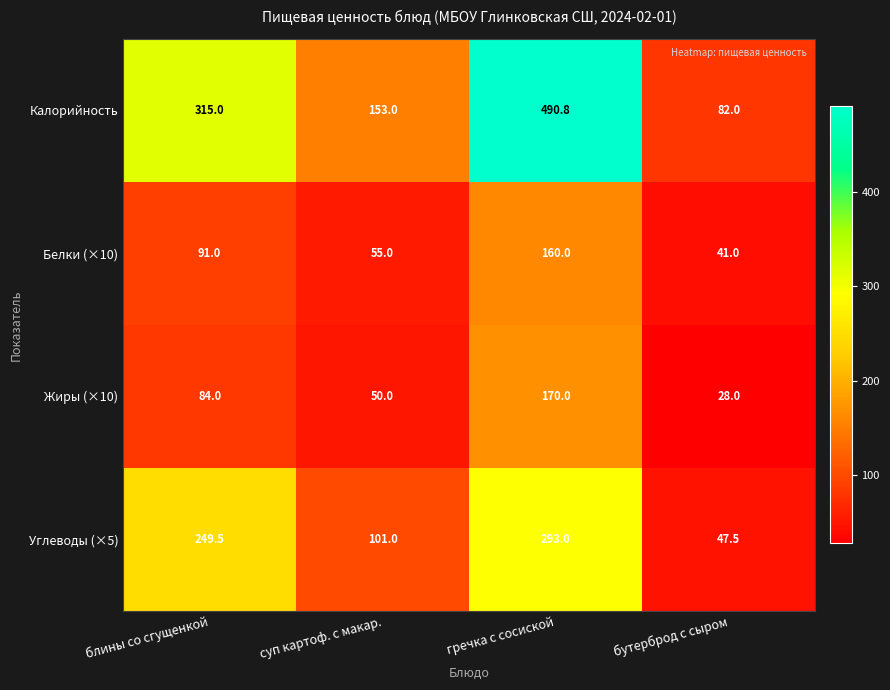

Reading left to right, extract all data points from this chart.

Калорийность: 315.0	153.0	490.8	82.0
Белки (×10): 91.0	55.0	160.0	41.0
Жиры (×10): 84.0	50.0	170.0	28.0
Углеводы (×5): 249.5	101.0	293.0	47.5